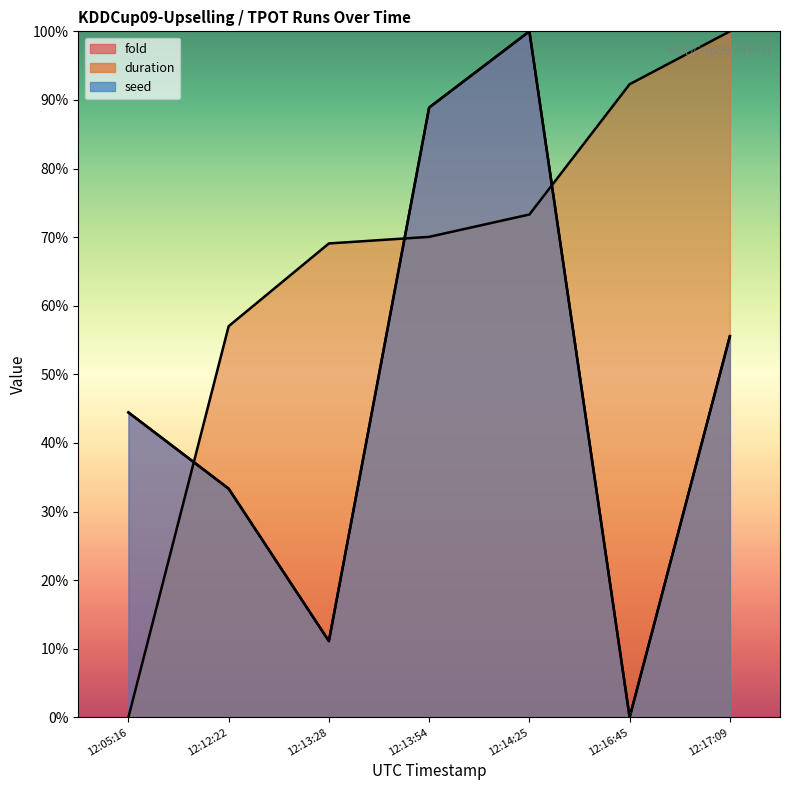

True or false: duration has more than 0 points higher than both neighbors.

False